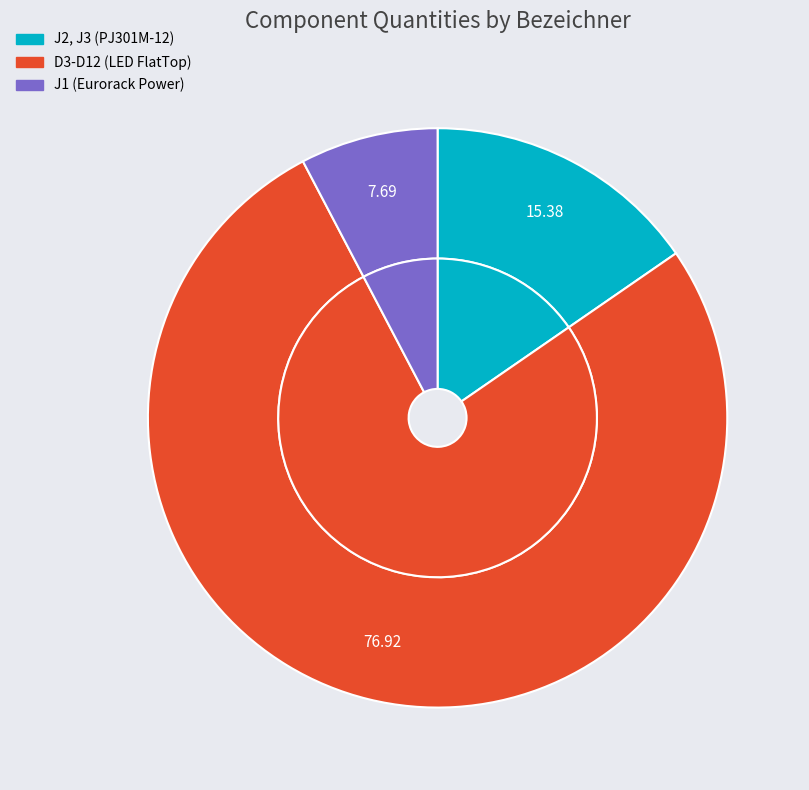

The J2, J3 (PJ301M-12) slice represents 15% of the pie. True or false?

True